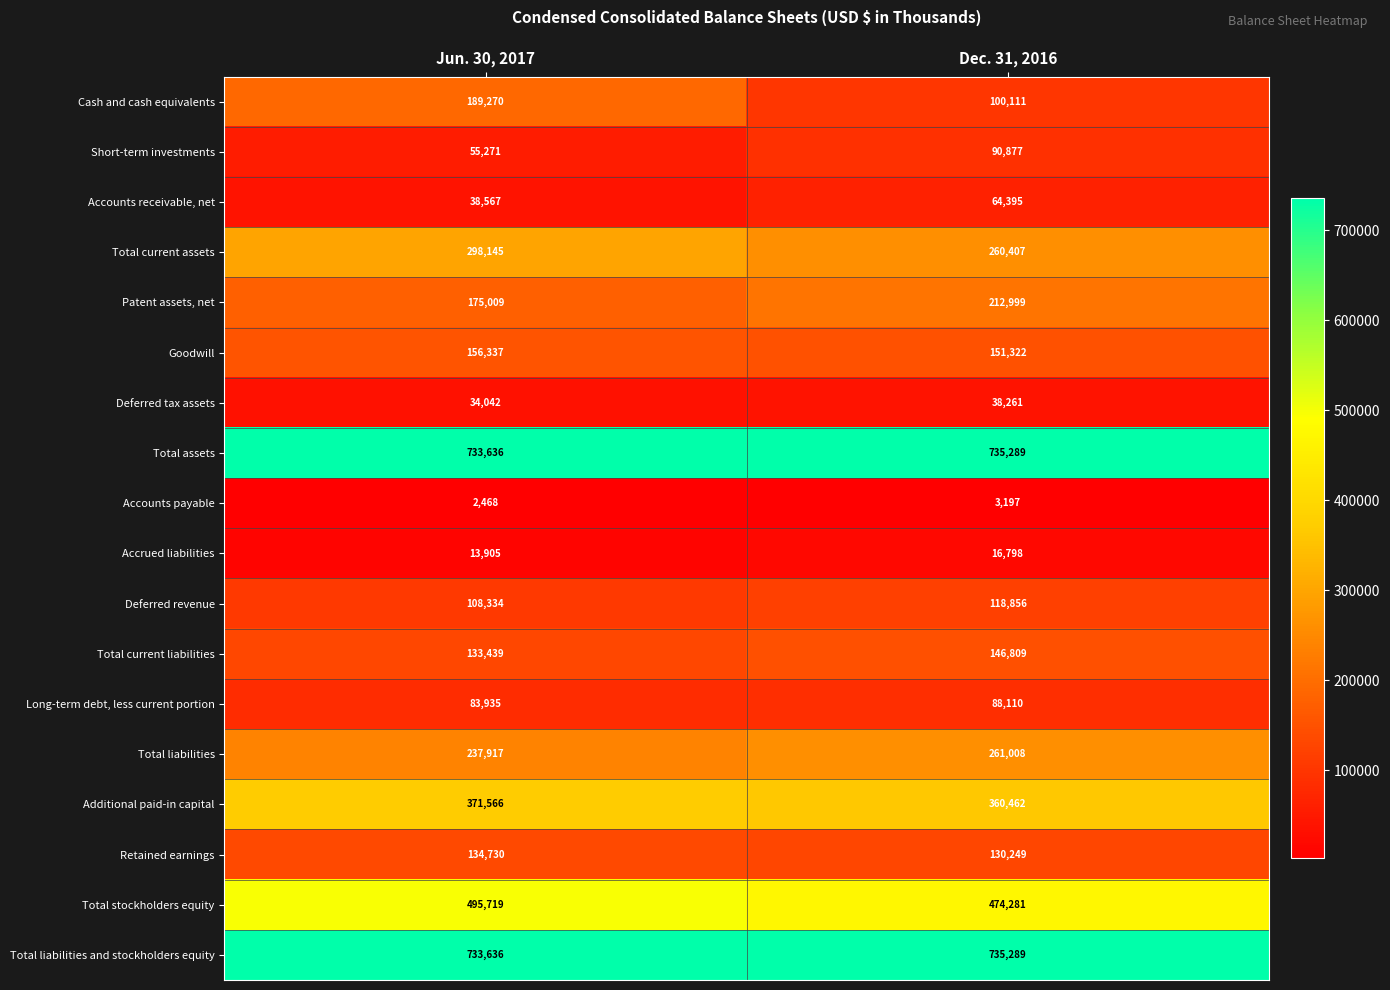

Is it true that Total current liabilities equals 34683 at Jun. 30, 2017?

False